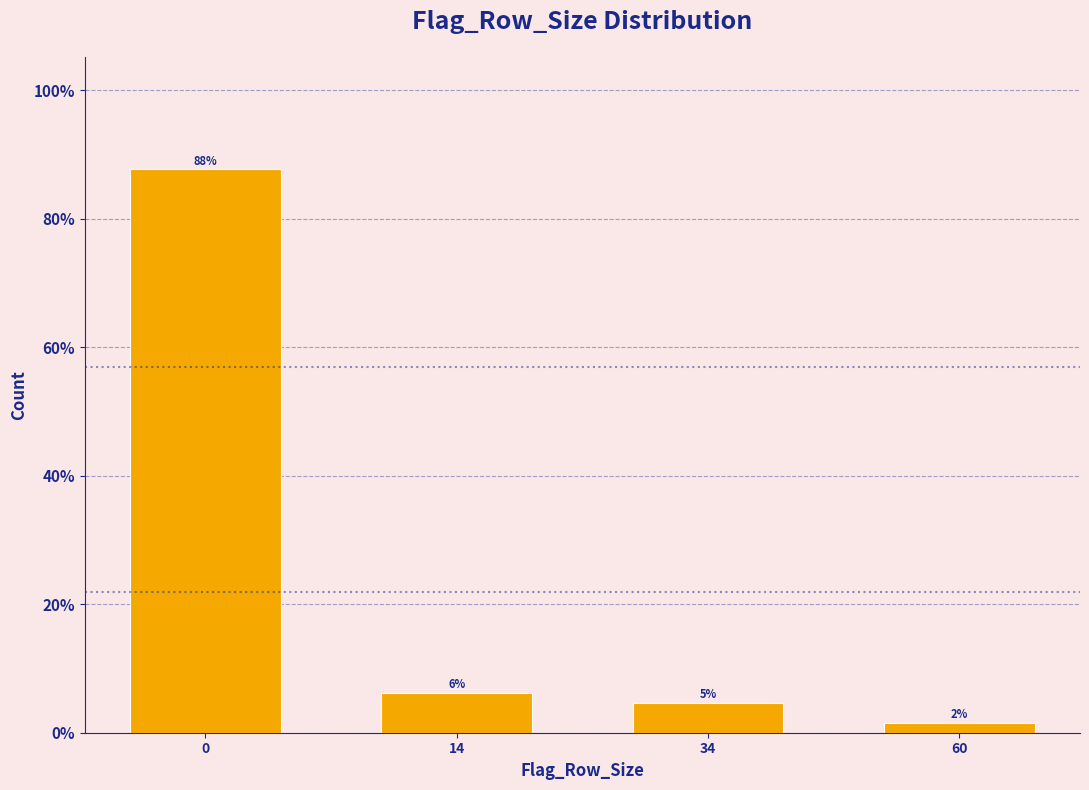

Are the bars horizontal?

No